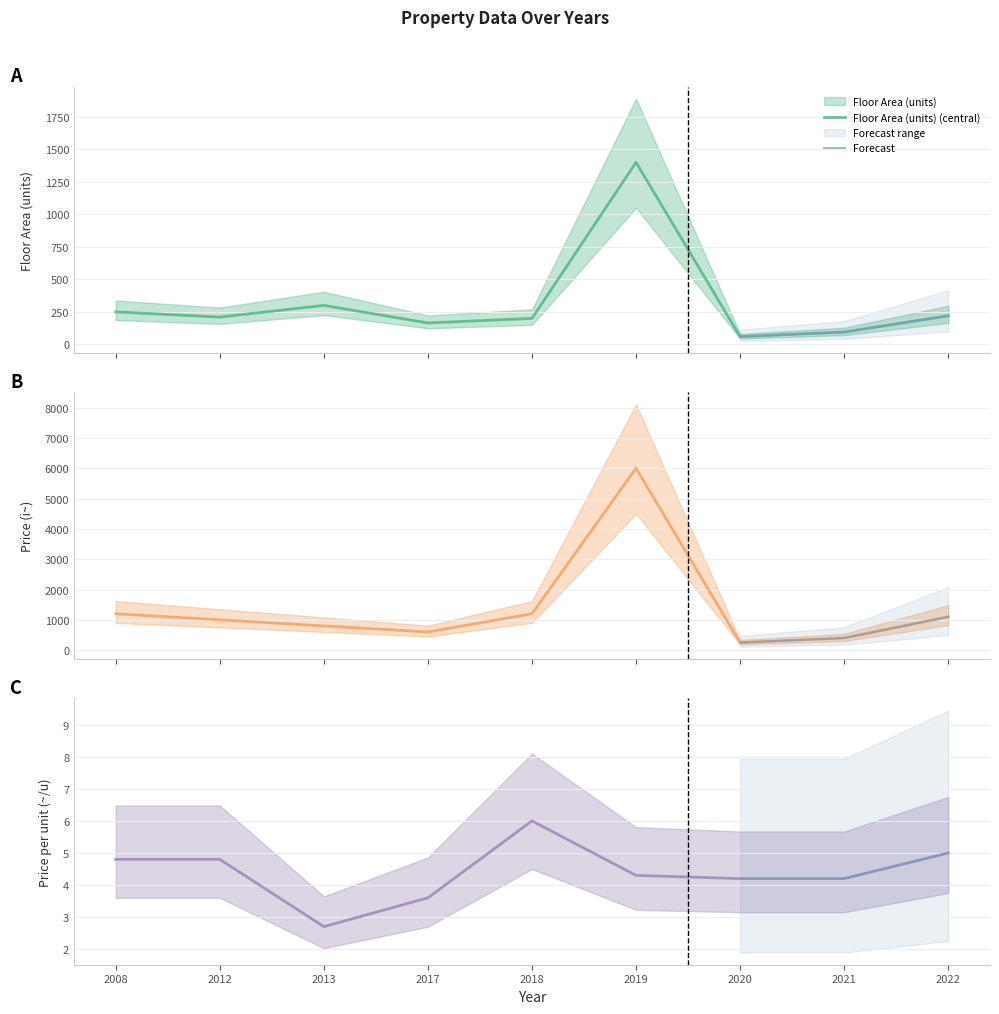

Where does the Floor Area (units) series first go above 210?

2008